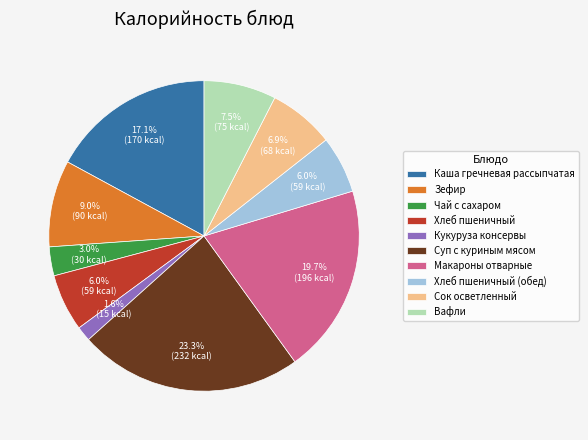

What is the ratio of the value at Вафли to the value at Суп с куриным мясом?

0.3